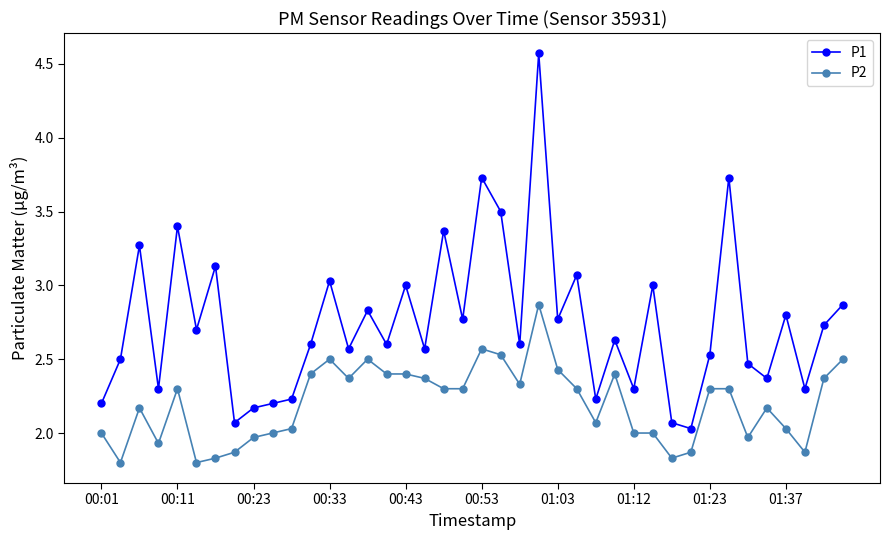

Which series has the largest total across all categories?

P1